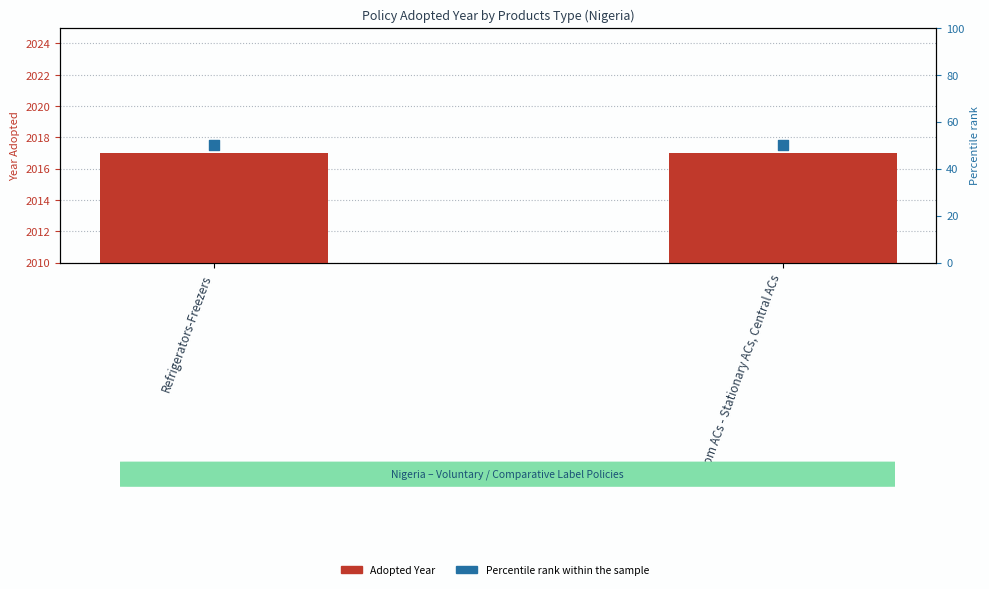

At which category is the sum across all series the highest?

Refrigerators-Freezers